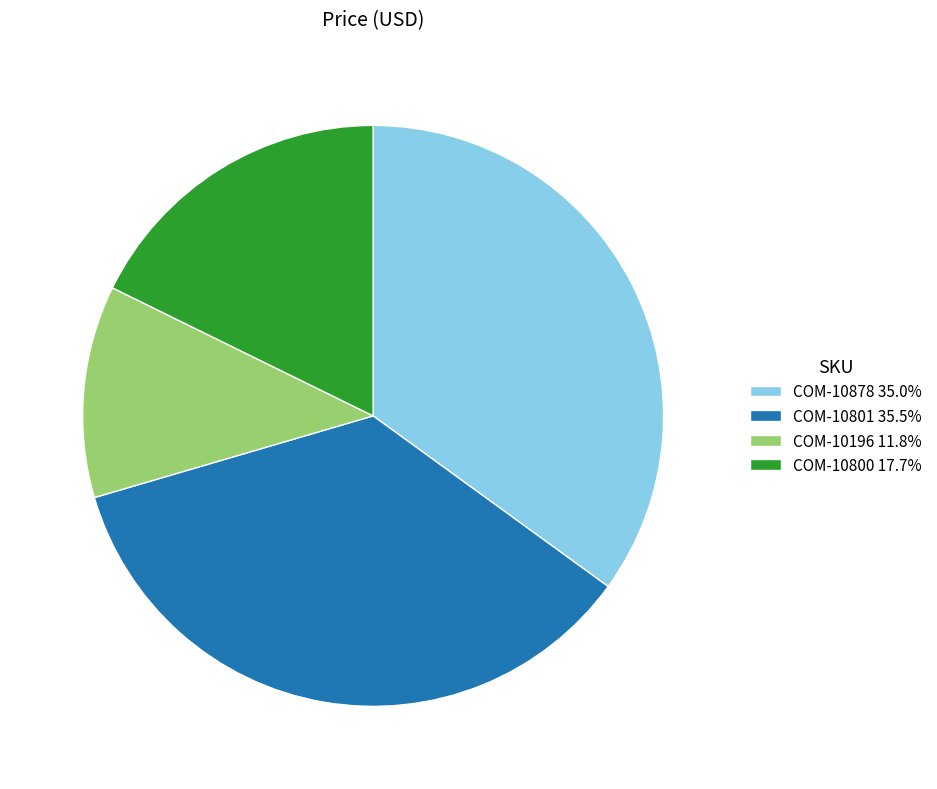

Is there any slice that represents more than half of the pie?

No